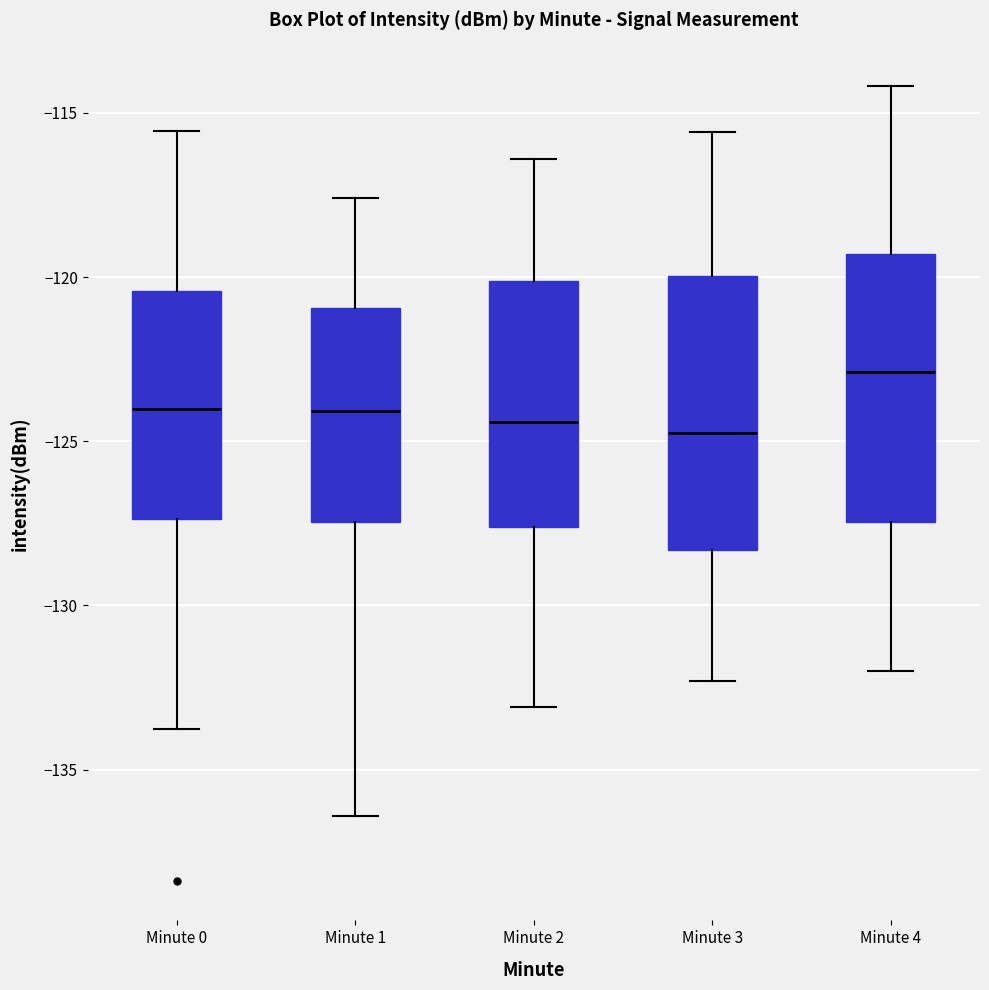

Reading left to right, transcribe this box plot: for each box, give where its median line is, the range the box spans, and where its two whiskers end, as read against the y-axis. The values are not printed on the chart, so give them approximately, as read against the axis.

Minute 0: median -124.0, box -127.5 to -120.5, whiskers -134.0 to -115.5
Minute 1: median -124.0, box -127.5 to -121.0, whiskers -136.5 to -117.5
Minute 2: median -124.5, box -127.5 to -120.0, whiskers -133.0 to -116.5
Minute 3: median -124.5, box -128.5 to -120.0, whiskers -132.5 to -115.5
Minute 4: median -123.0, box -127.5 to -119.5, whiskers -132.0 to -114.0